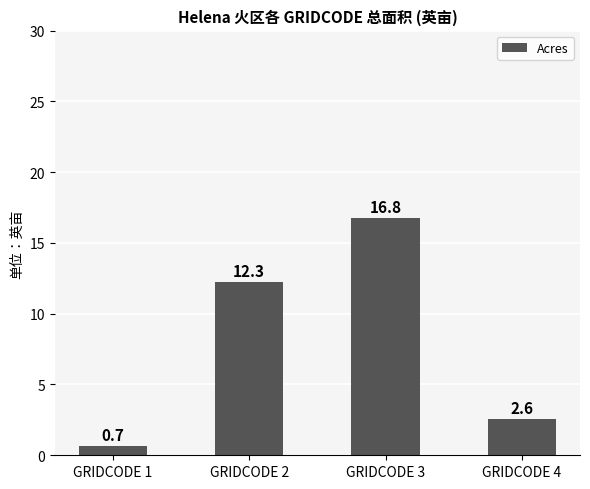

Count the number of data series in this chart.

1